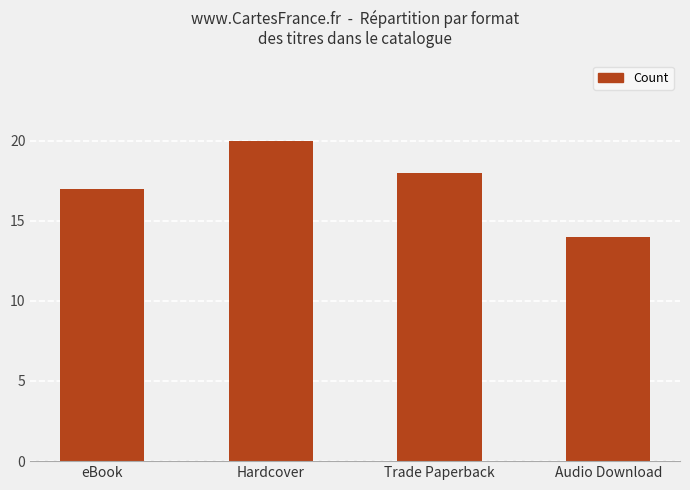

What is the ratio of the value at eBook to the value at Trade Paperback?

0.9